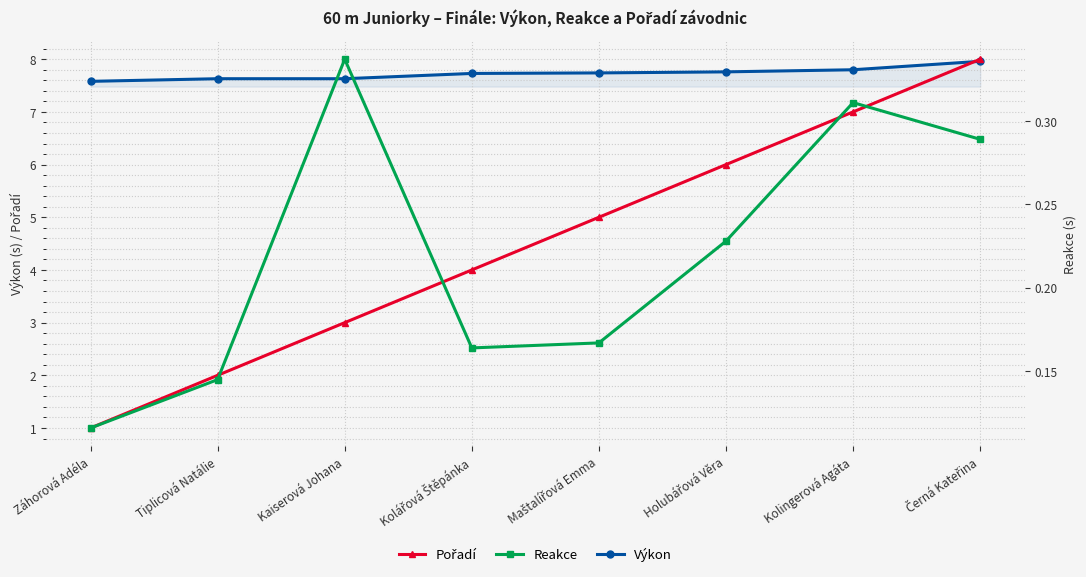

What is the spread (max minus min) of values at Černá Kateřina?

7.7